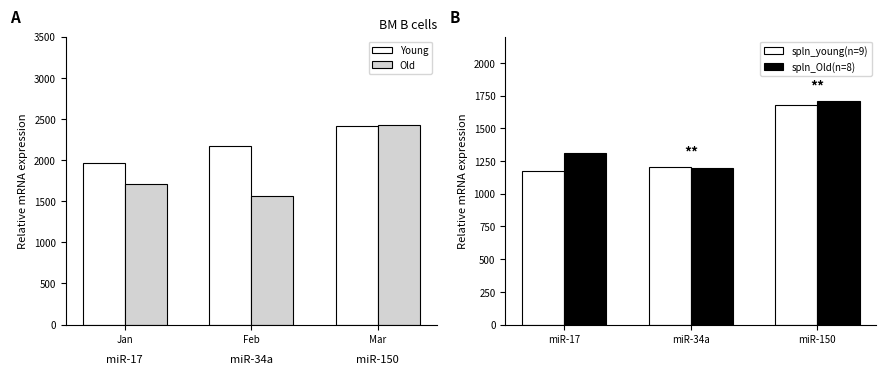

Which category has the highest value in the spln_Old(n=8) series?

miR-150